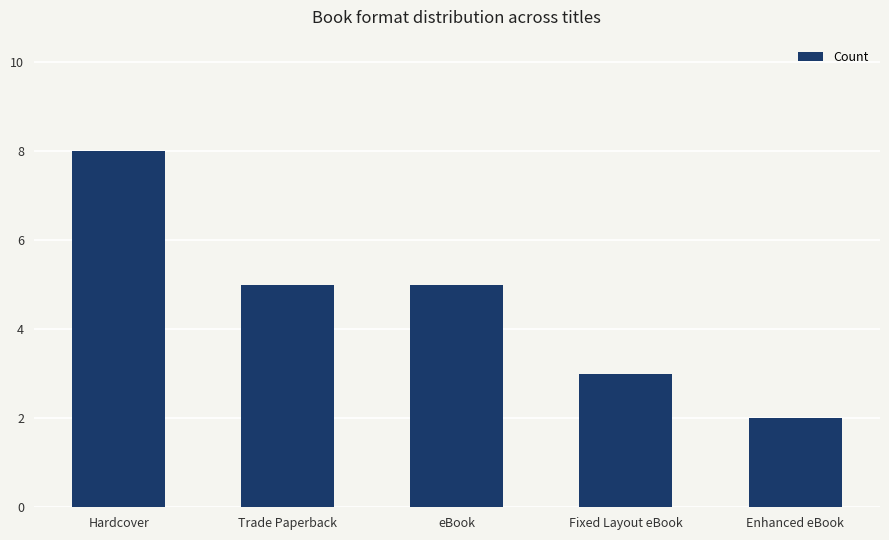

What is the change in value from Hardcover to Enhanced eBook?

-6